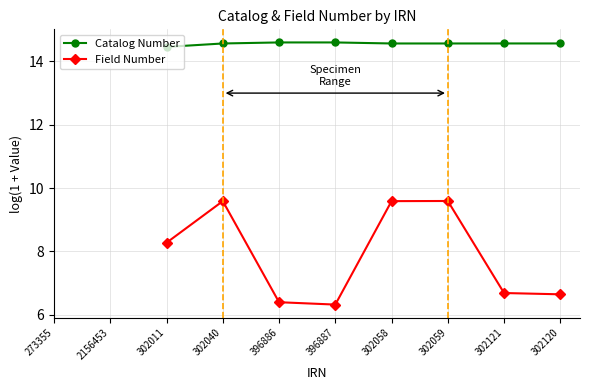

Between 302040 and 396887, which series saw the biggest shift?

Field Number